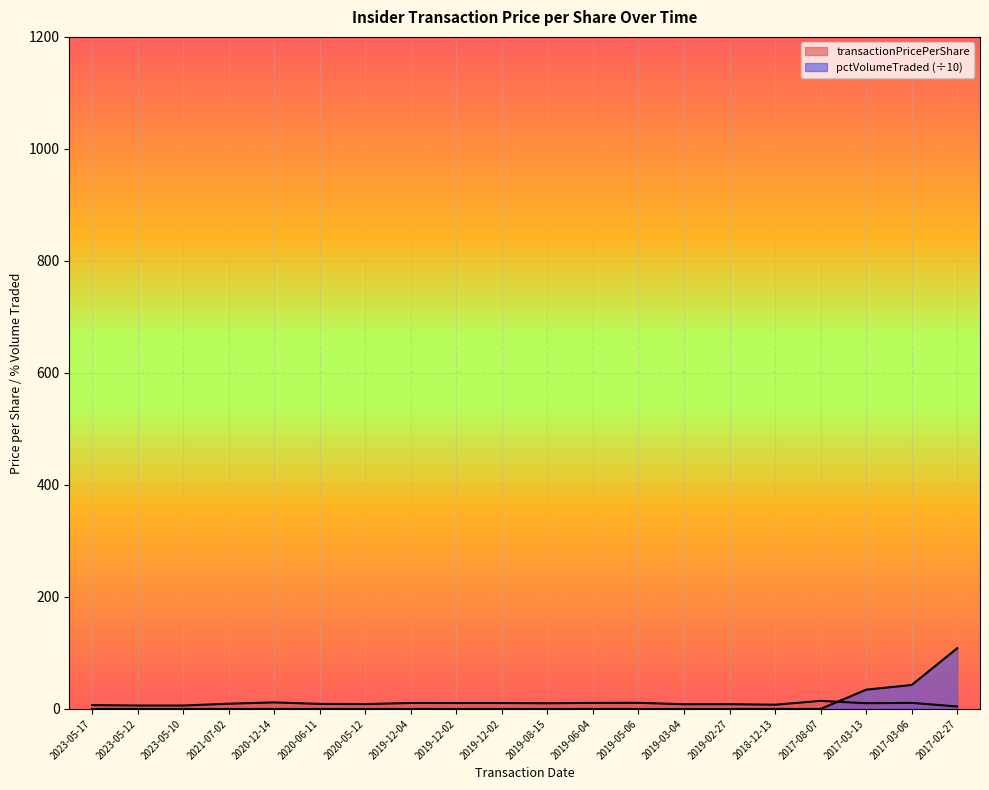

Reading left to right, transcribe all the data shown in this chart.

transactionPricePerShare: 6.8	6.1	6.1	9.3	11.6	9.0	8.7	10.6	10.6	10.6	10.1	10.8	10.9	8.4	8.5	7.5	14.4	10.2	10.8	4.4
pctVolumeTraded: 0.0	0.0	0.0	0.0	0.0	0.0	0.0	0.0	0.0	0.0	0.0	0.0	0.0	0.0	0.0	0.0	0.0	34.4	42.8	108.4